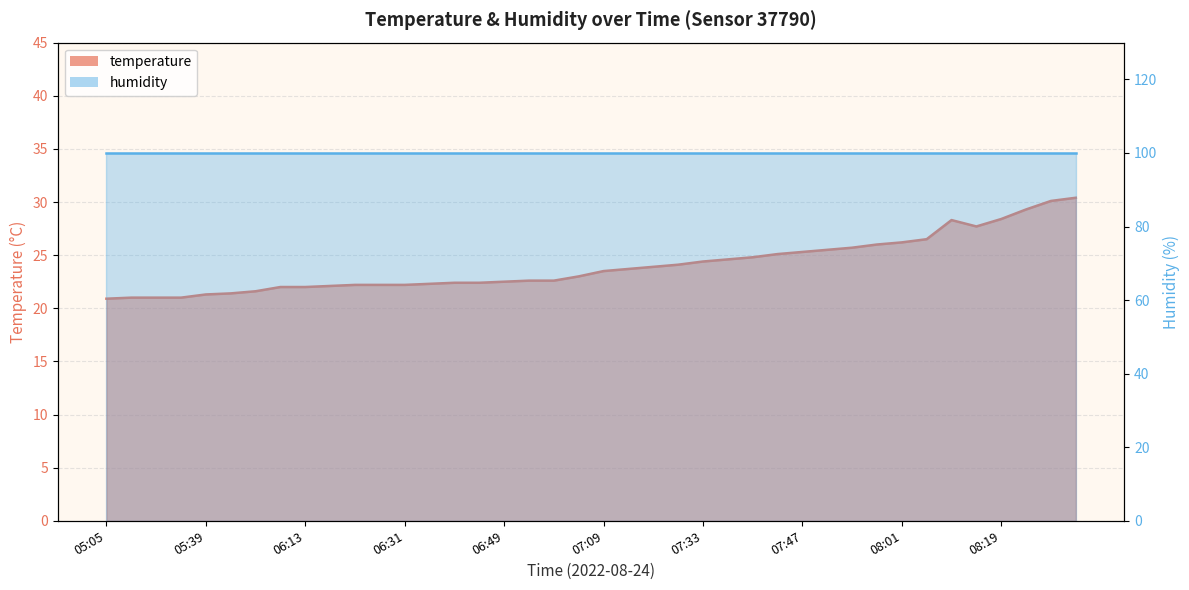

What position from the left is 08:27?

39